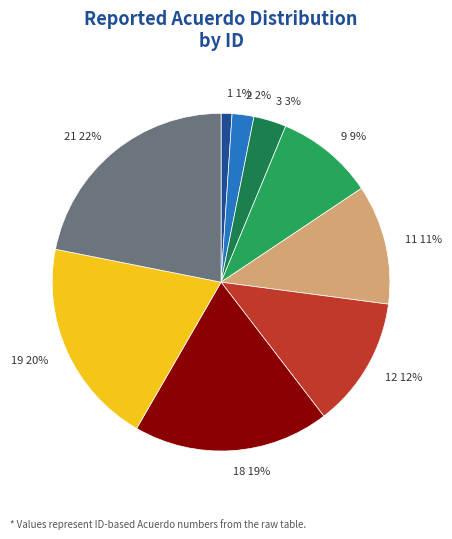

Which category has the smallest portion of the pie?

1